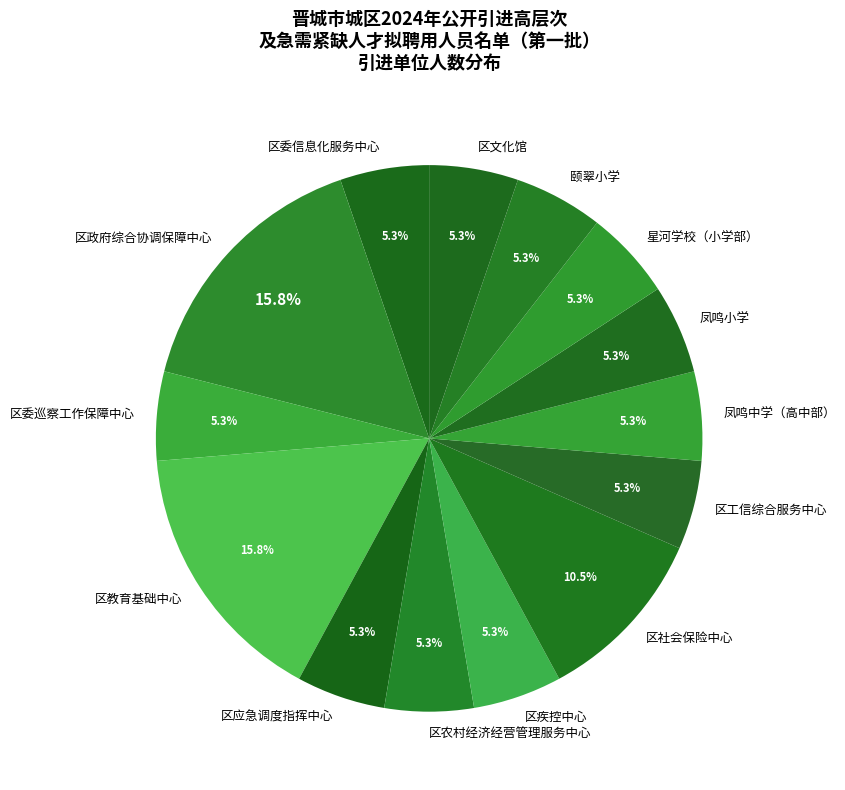

How many segments does this pie chart have?

14